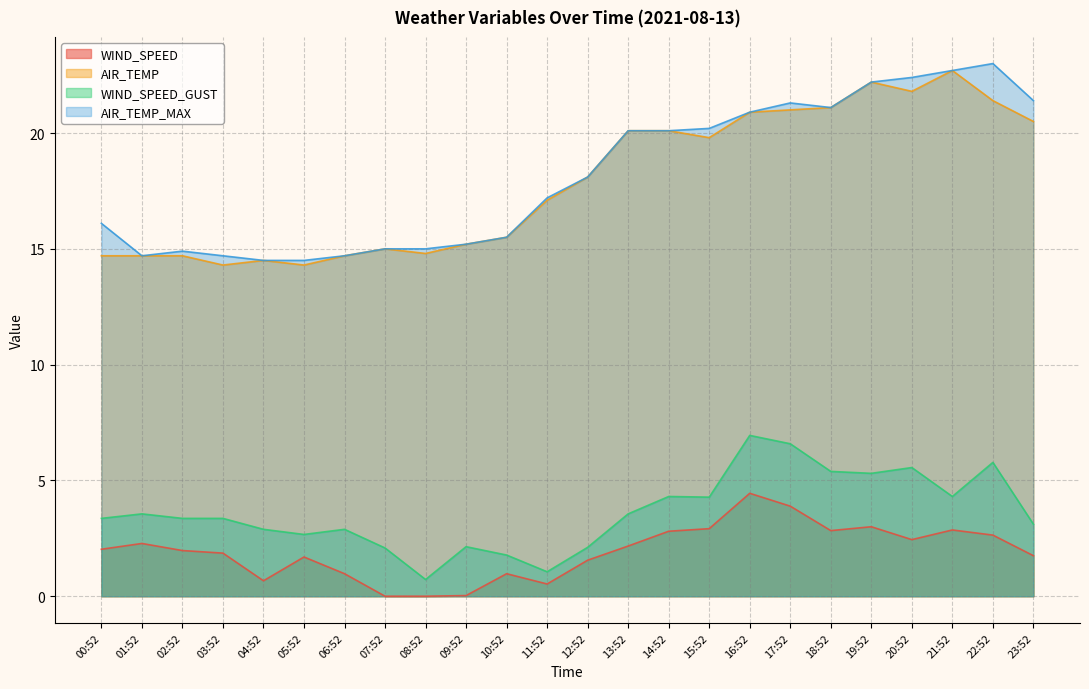

True or false: WIND_SPEED_GUST and AIR_TEMP_MAX cross at least once.

False